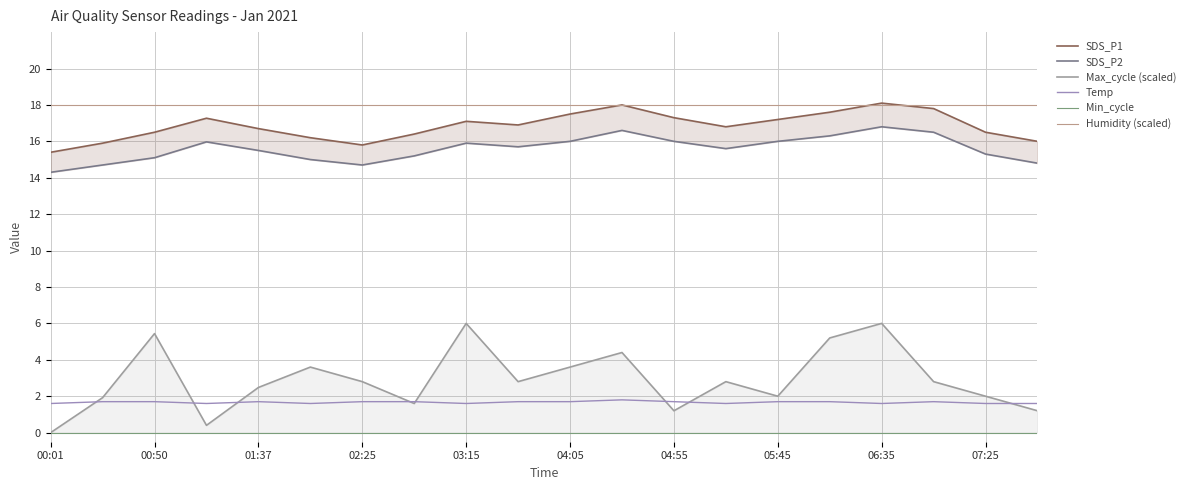

Is it true that Temp equals 1.6 at 07:25?

True